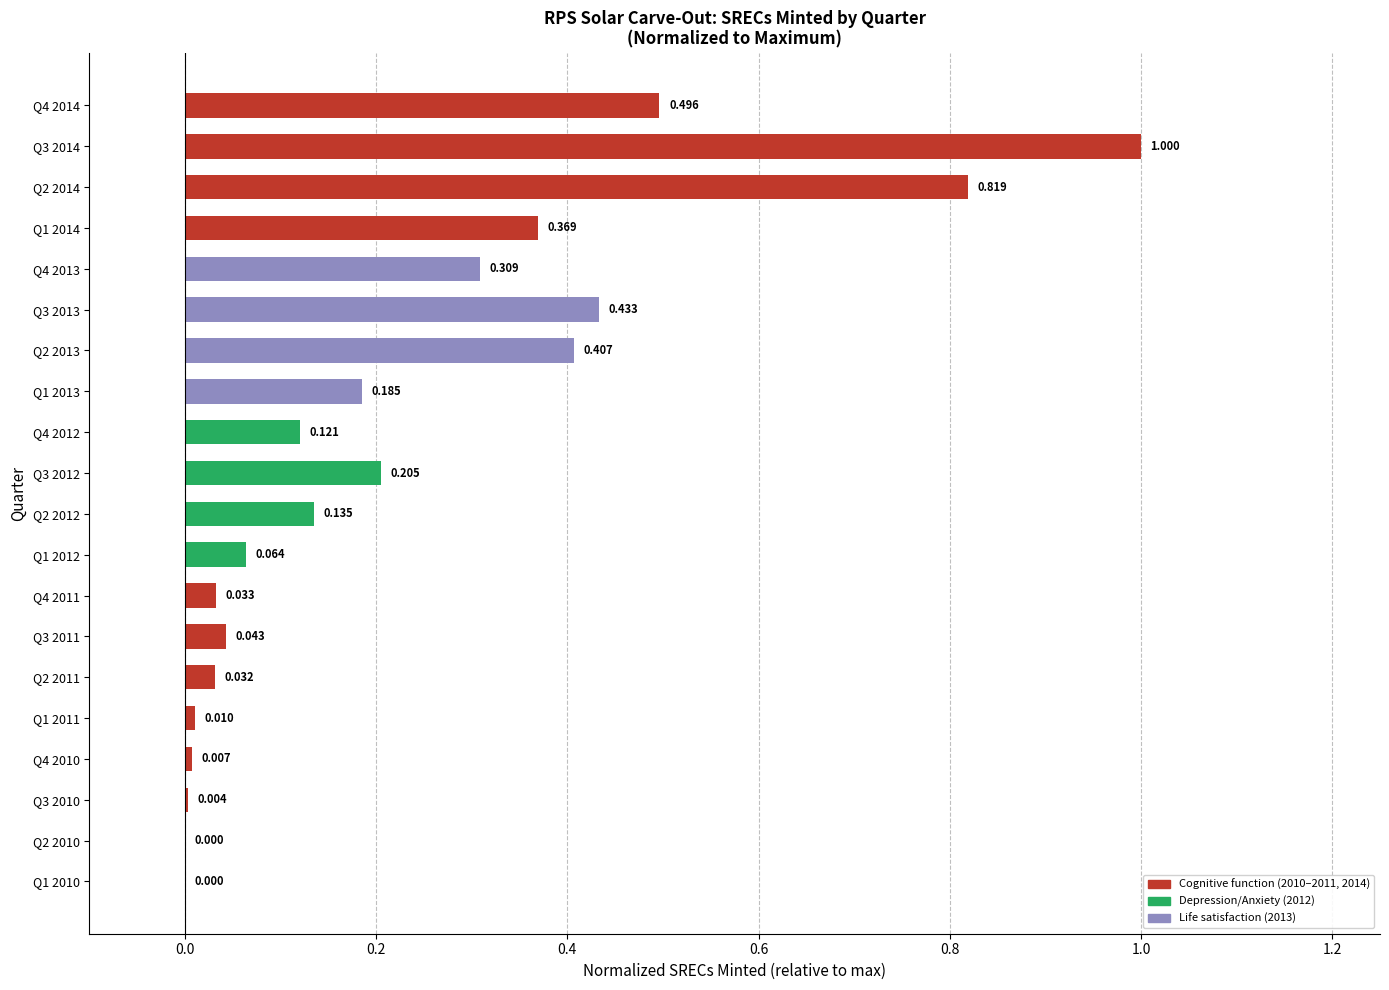

Are the bars horizontal?

Yes